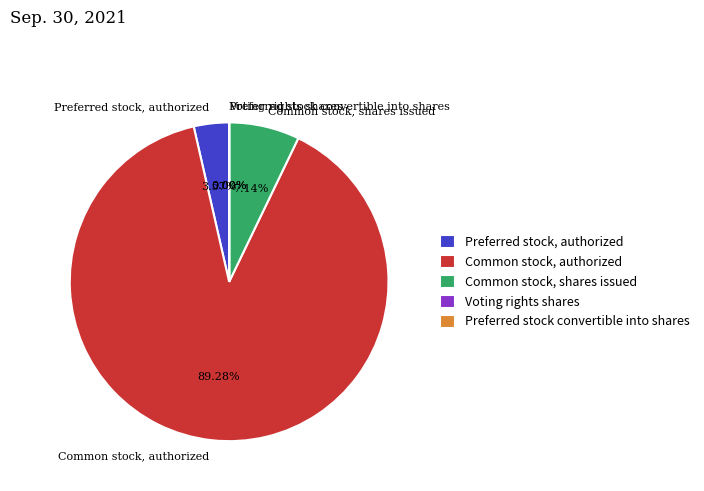

To the nearest percent, what is the difference between the largest and smallest slice percentages?

89%